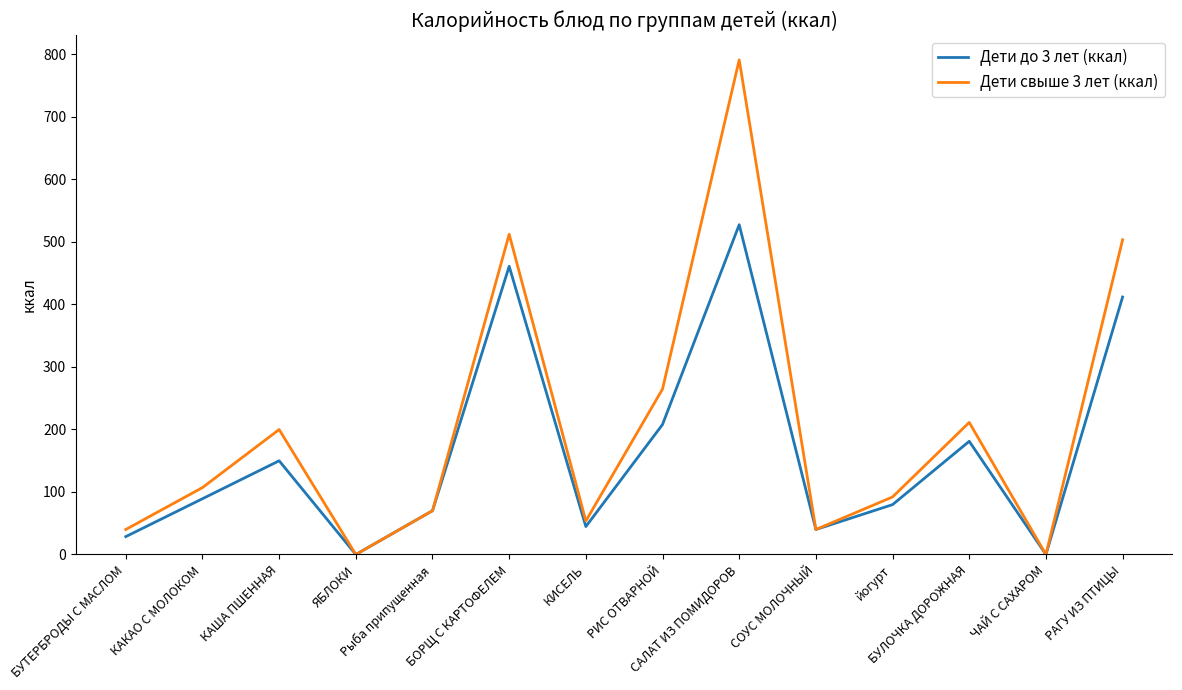

Which series has the largest total across all categories?

Дети свыше 3 лет (ккал)